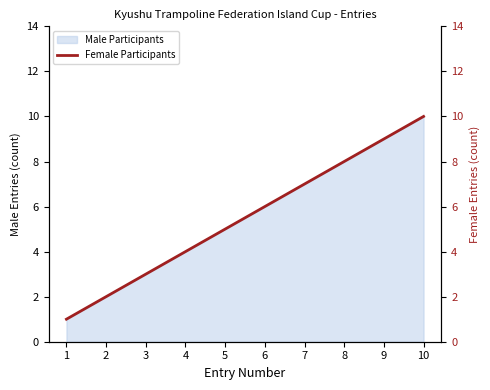

Approximately how many times larger is the value at 5 compared to 9?

0.6